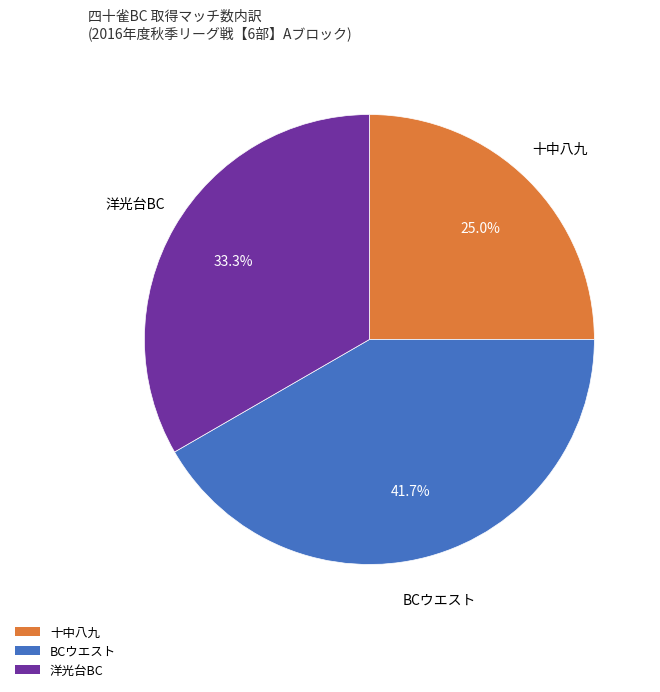

Is there any slice that represents more than half of the pie?

No